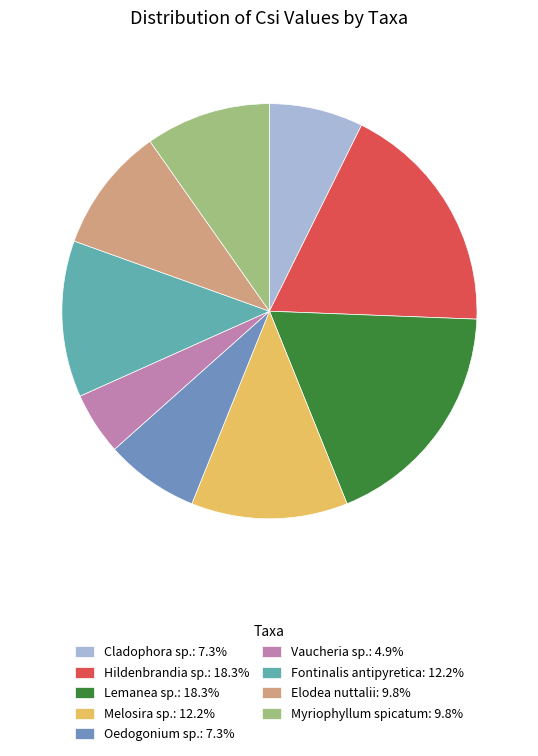

What is the total percentage of Cladophora sp. and Lemanea sp.?

25.6%